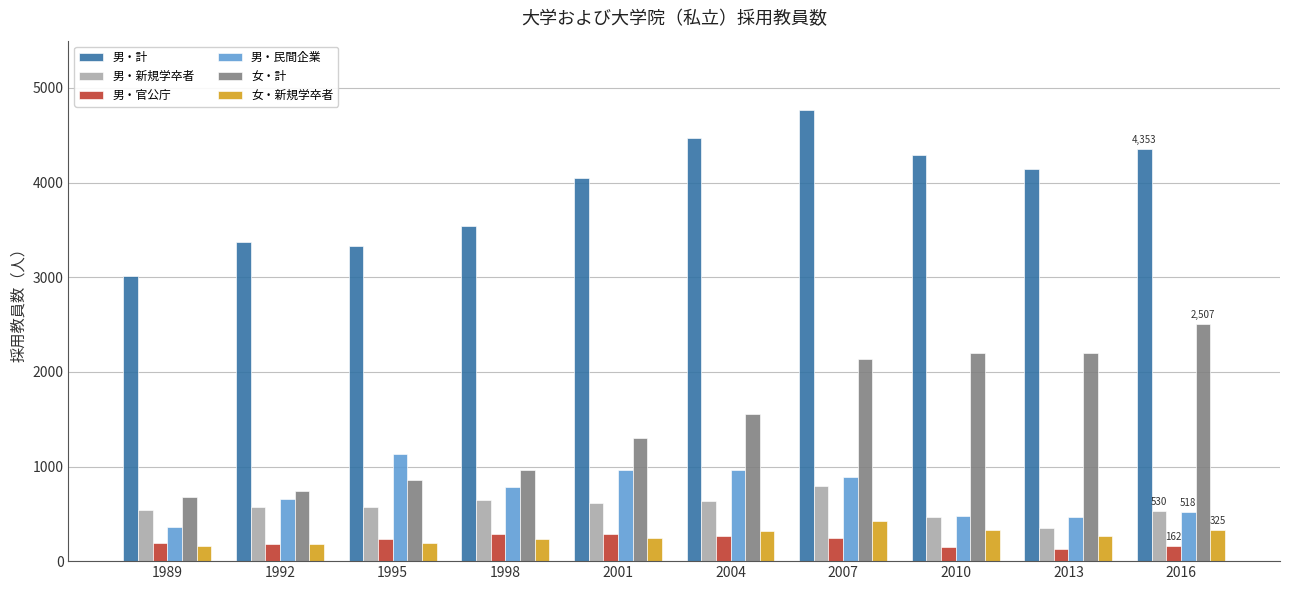

Rank the series by their maximum value, from highest to lowest.

男・計, 女・計, 男・民間企業, 男・新規学卒者, 女・新規学卒者, 男・官公庁